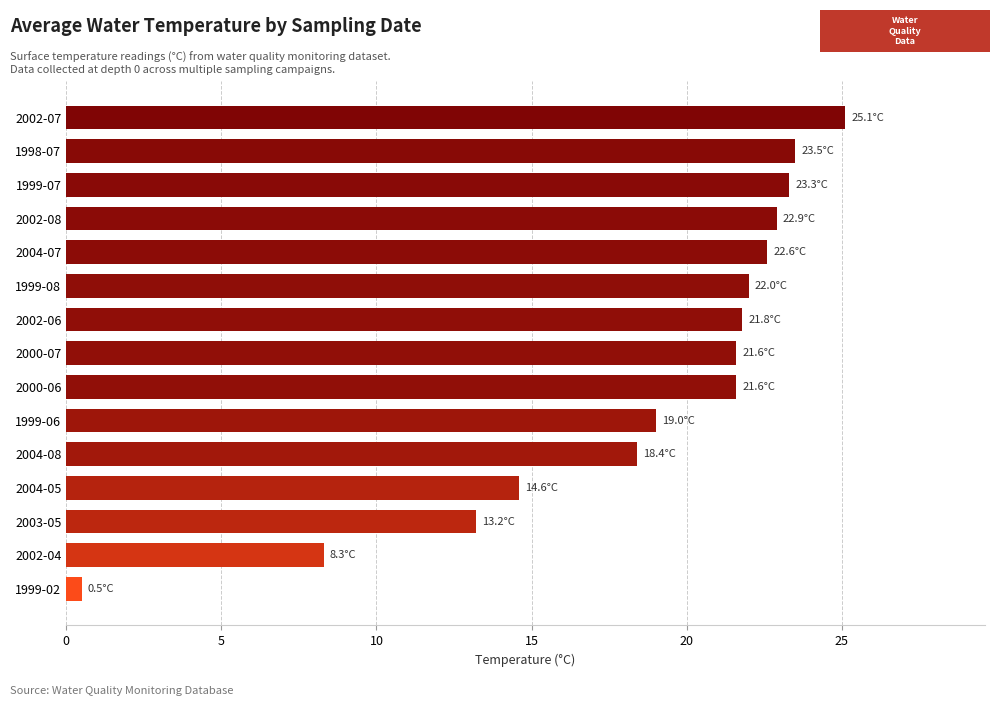

Which has a higher value, 1999-07 or 2002-07?

2002-07